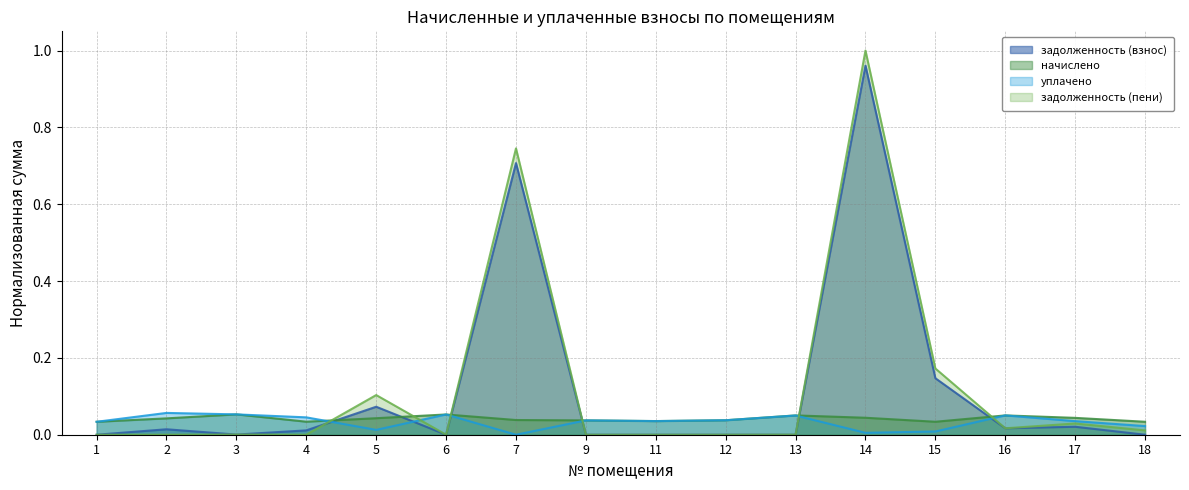

Count the number of categories in the chart.

16